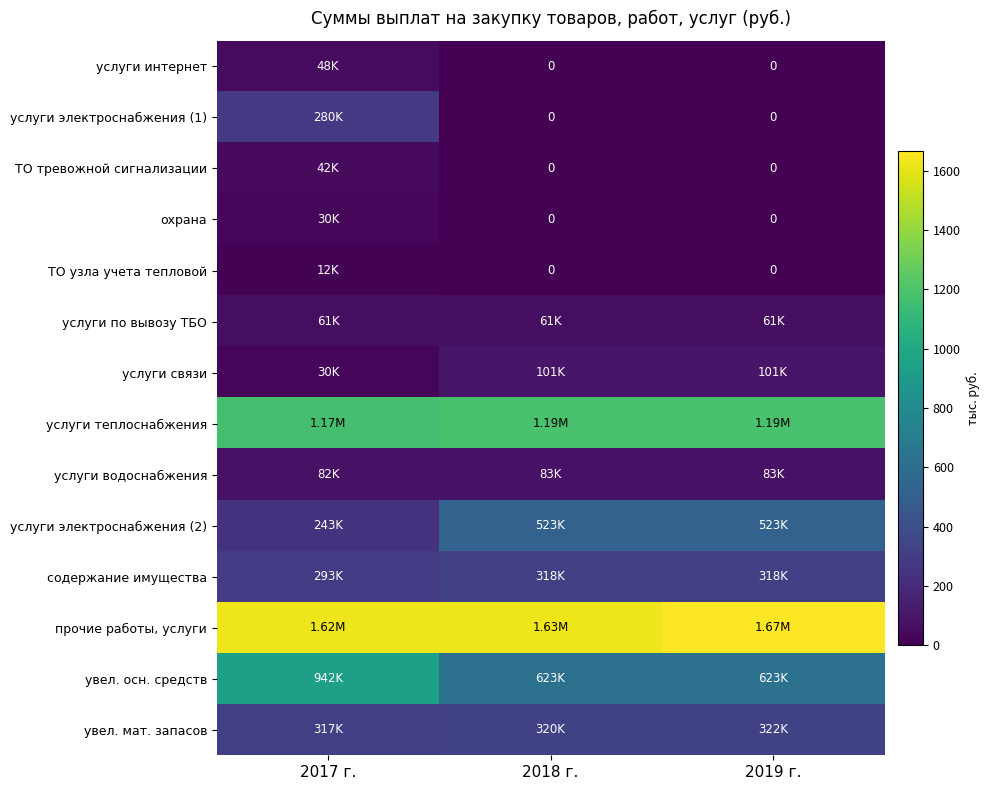

Rank the series at 2019 г. from highest to lowest value.

прочие работы, услуги, услуги теплоснабжения, увел. осн. средств, услуги электроснабжения (2), увел. мат. запасов, содержание имущества, услуги связи, услуги водоснабжения, услуги по вывозу ТБО, услуги интернет, услуги электроснабжения (1), ТО тревожной сигнализации, охрана, ТО узла учета тепловой